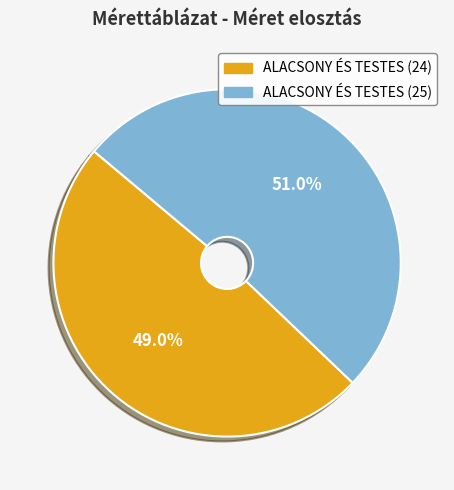

What percentage is the ALACSONY ÉS TESTES (25) slice, to the nearest percent?

51%